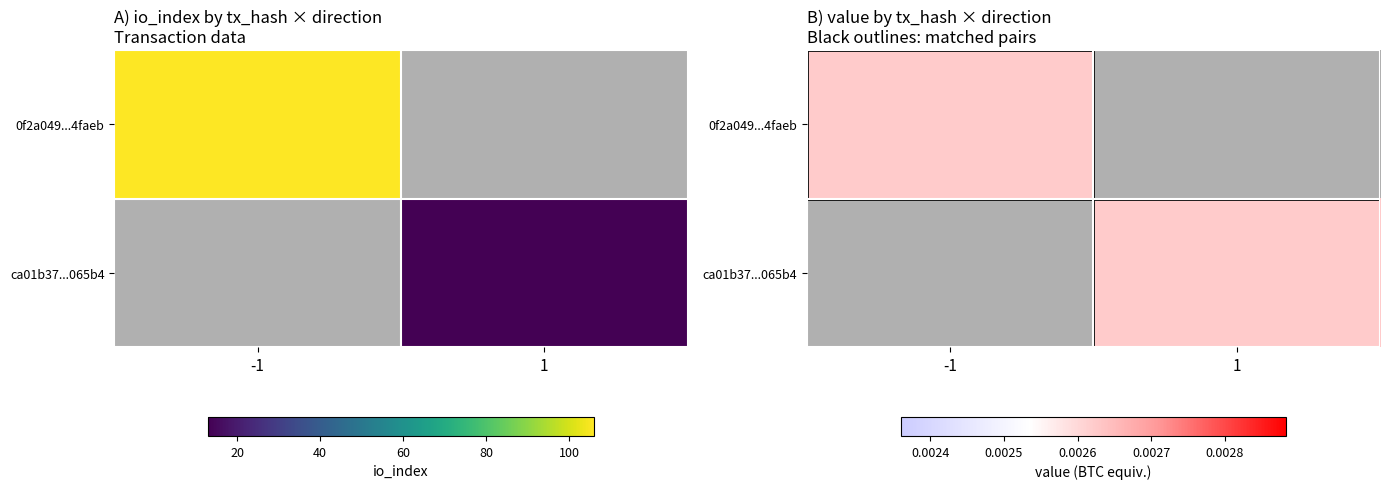

What is the difference between the highest and lowest values at direction?

2